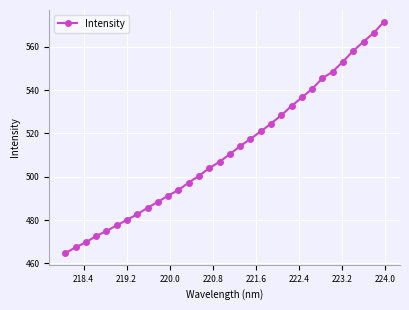

Does the chart have visible grid lines?

Yes